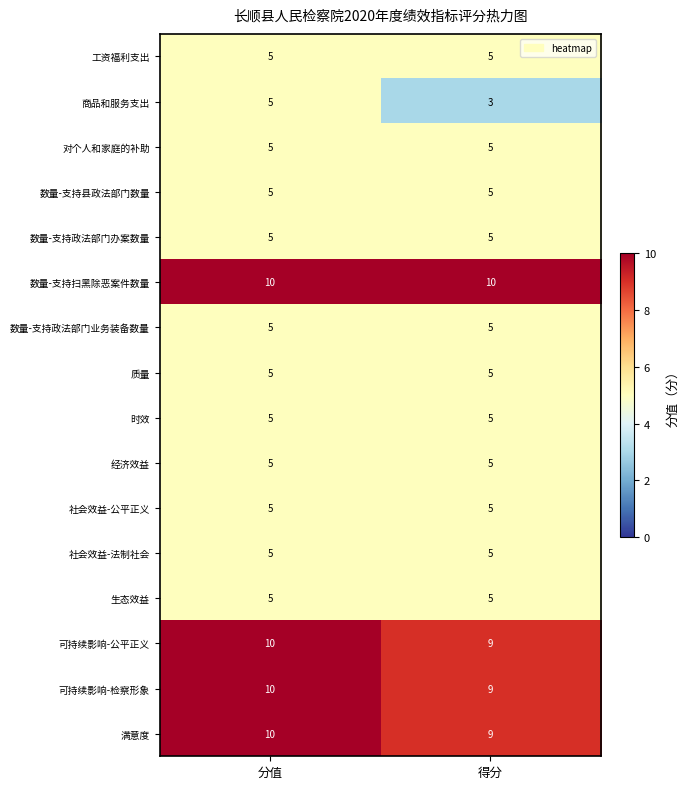

What is the maximum value shown in the chart?

10